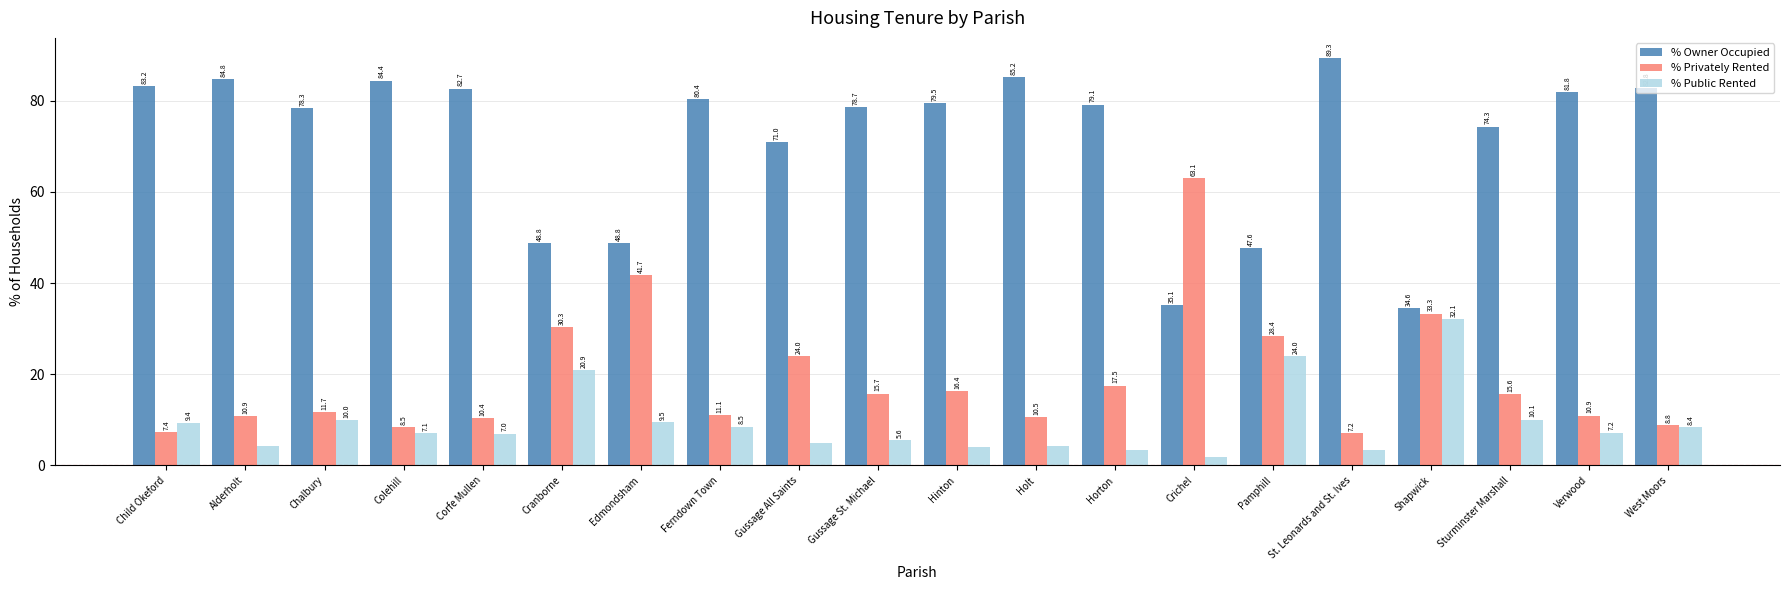

What is the value of the % Privately Rented bar at the 18th from the left?

15.6